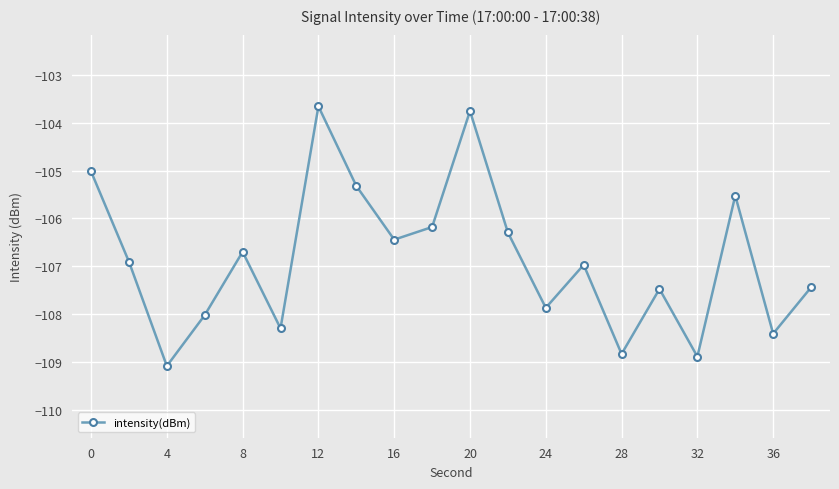

What is the value of the 20th point from the left?

-107.4